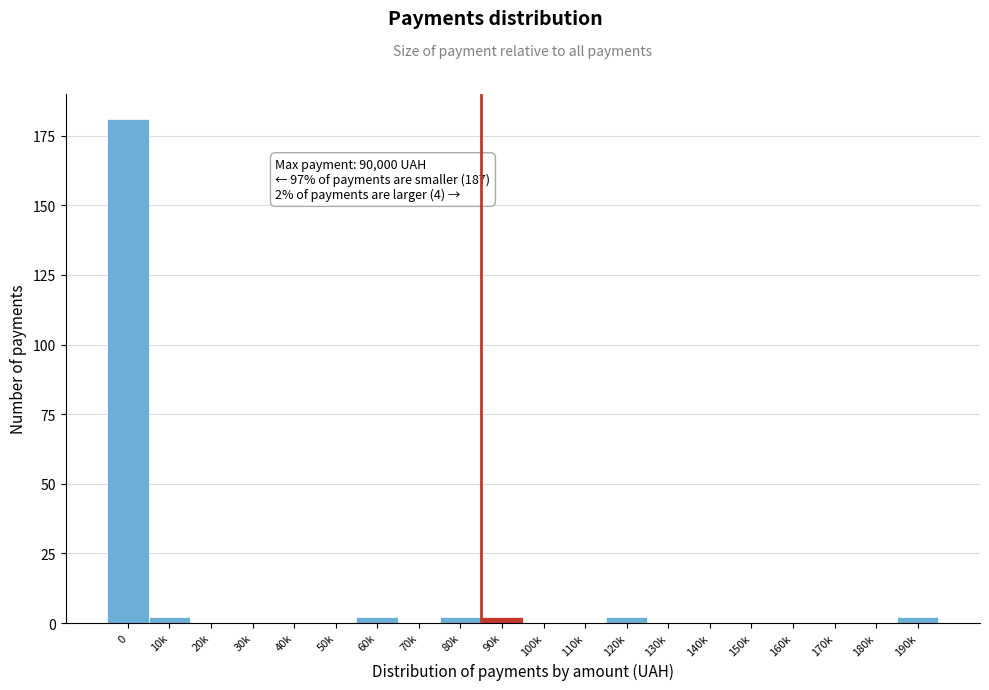

Reading left to right, extract all data points from this chart.

0=181	10k=2	20k=0	30k=0	40k=0	50k=0	60k=2	70k=0	80k=2	90k=2	100k=0	110k=0	120k=2	130k=0	140k=0	150k=0	160k=0	170k=0	180k=0	190k=2